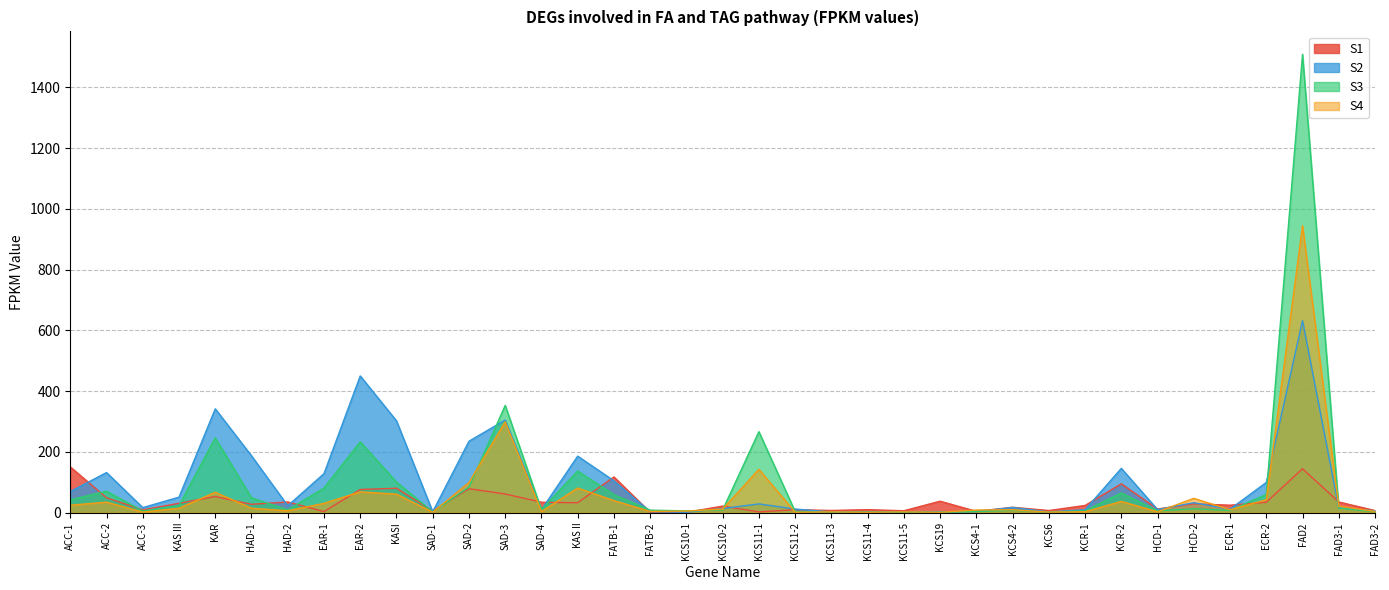

What is the label of the 19th point from the left?

KCS10-2